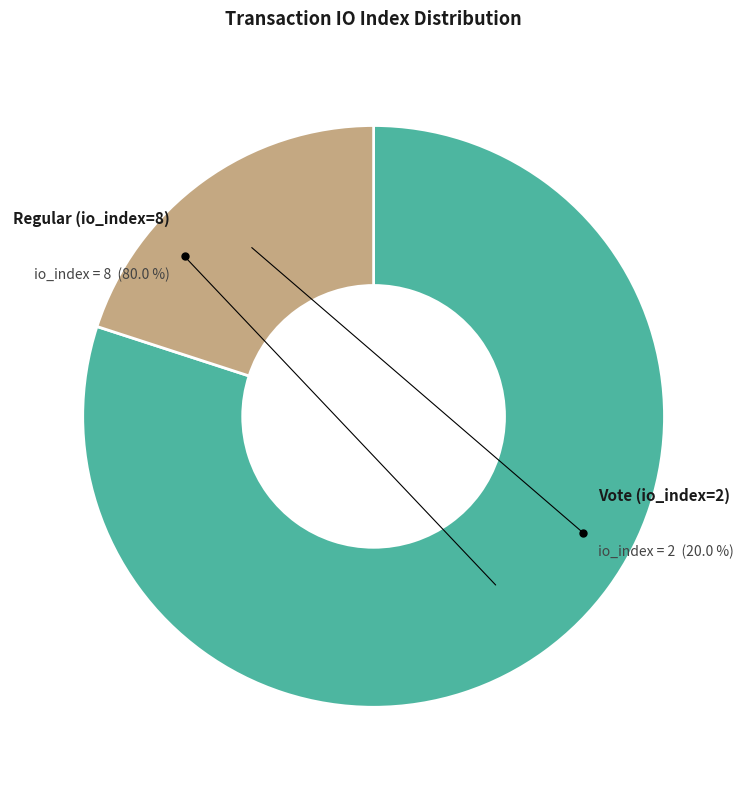

What is the largest slice in the pie chart?

Regular (io_index=8)